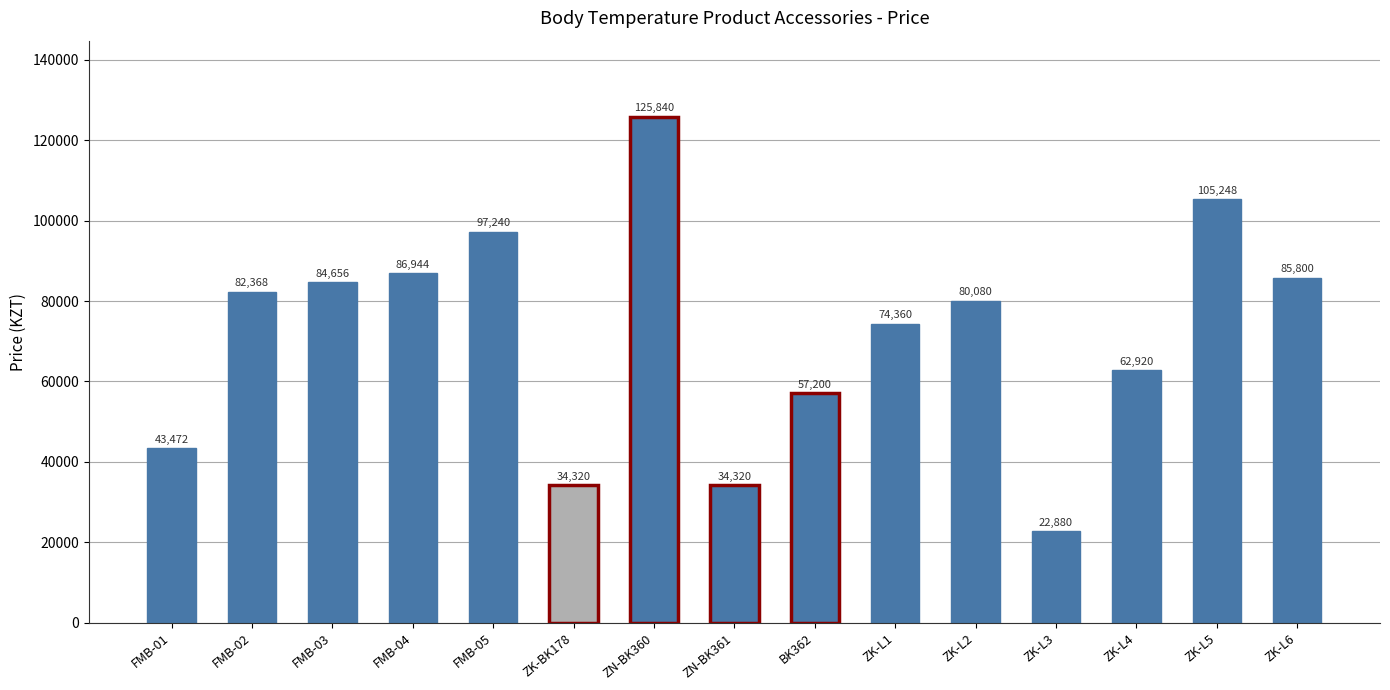

What is the label of the 11th bar from the left?

ZK-L2